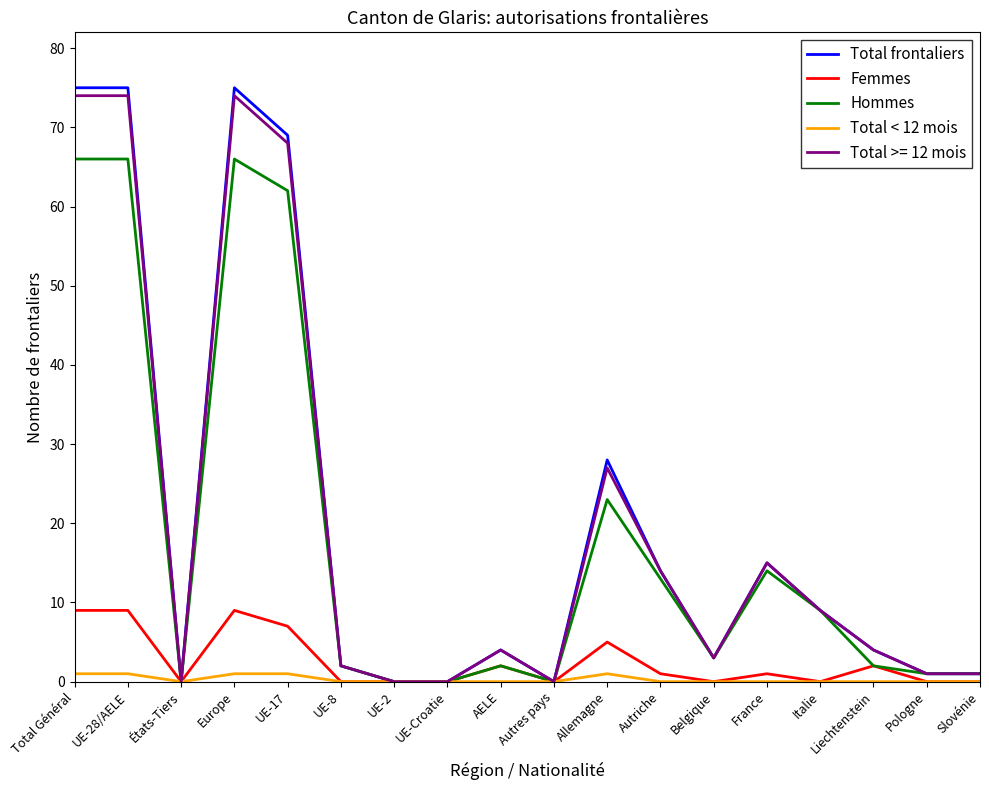

Is the value of Total < 12 mois at Belgique greater than the value of Femmes at Europe?

No